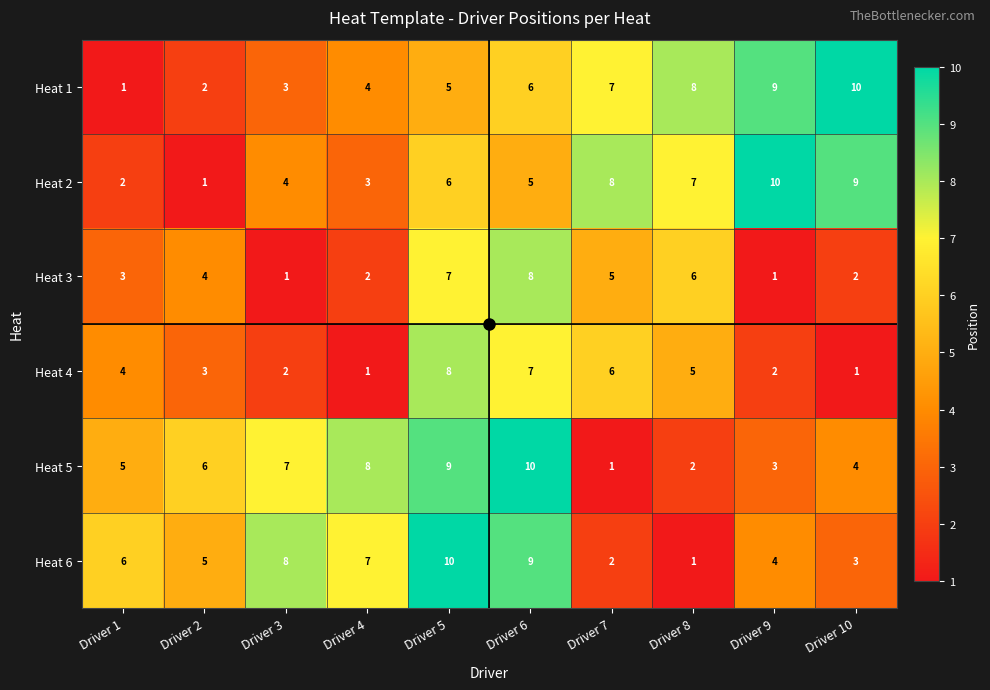

What is the difference between the highest and lowest values at Driver 2?

5